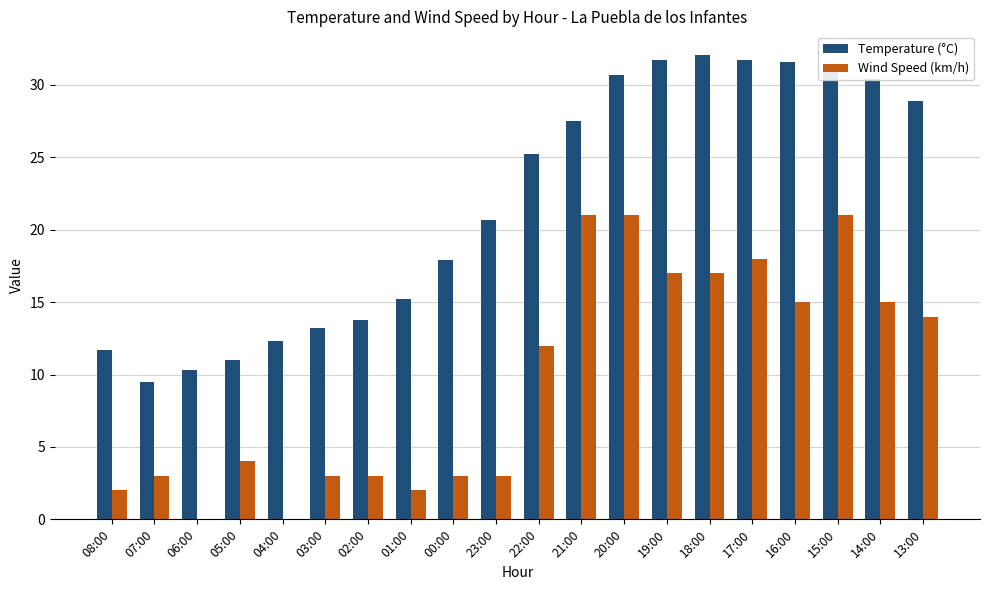

The Temperature (°C) series shows 11.7 at 08:00. True or false?

True